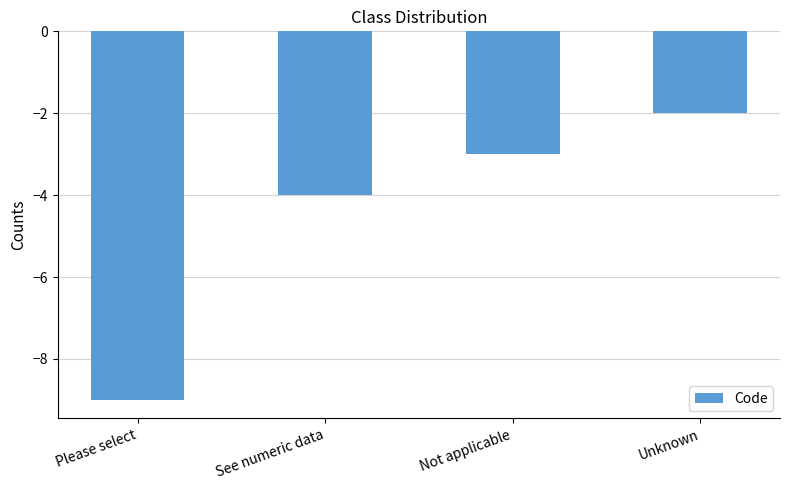

Rank the categories by value from lowest to highest.

Please select, See numeric data, Not applicable, Unknown